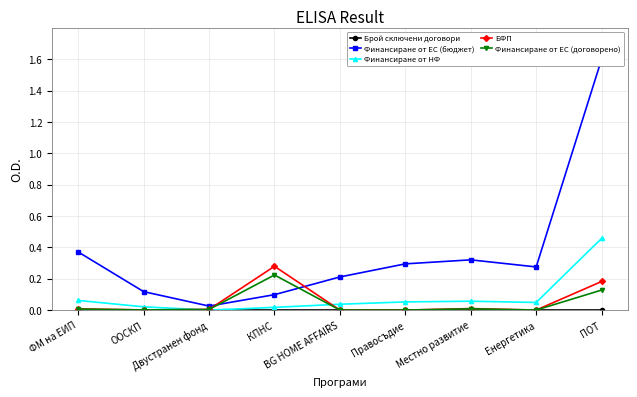

How many series are shown in this chart?

5